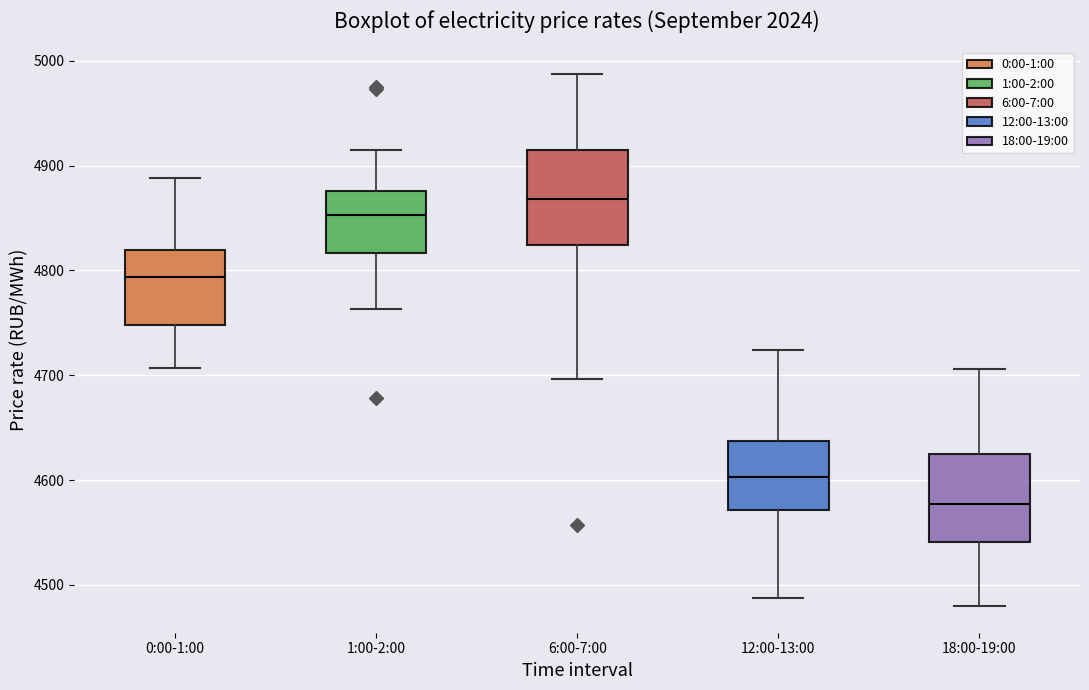

Which box's median line is the lowest?

18:00-19:00